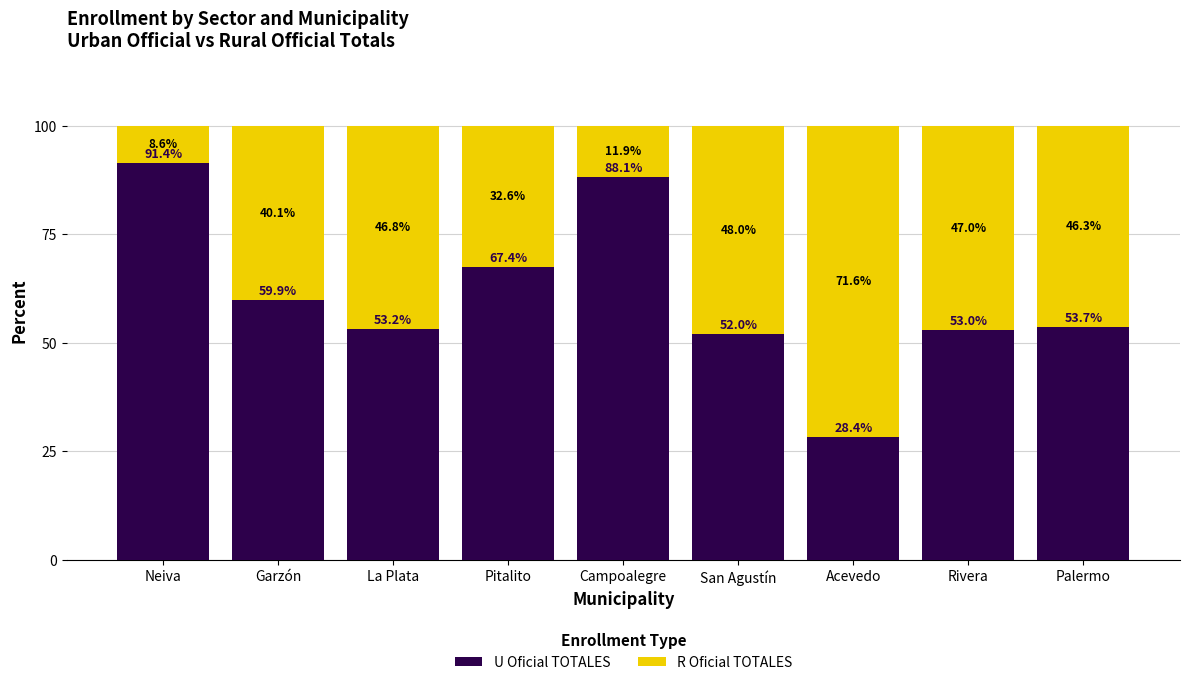

What is the total value across all series at Pitalito?

100.0